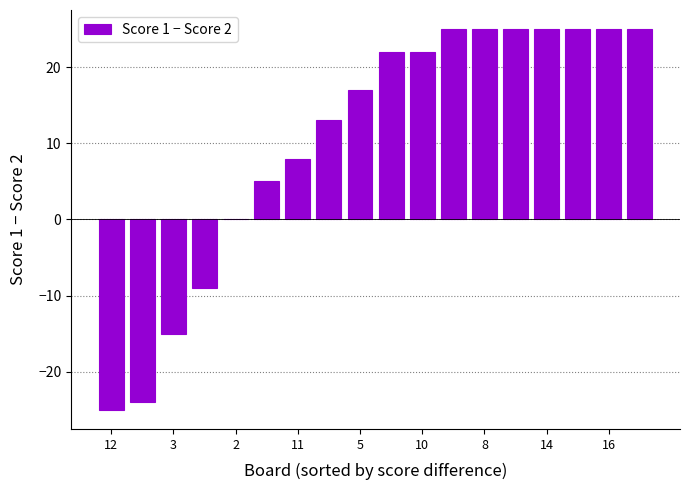

What is the maximum value shown in the chart?

25